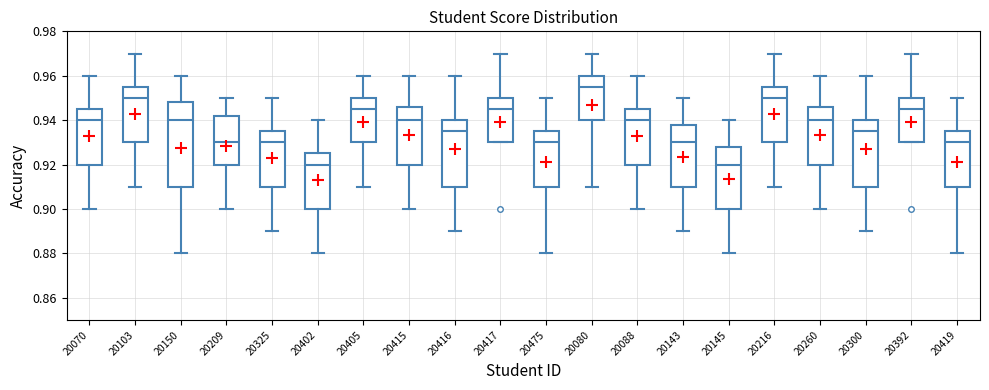

Reading left to right, read every box against the y-axis: the position of its median line, the range the box covers, and the ends of its whiskers. The values are not printed on the chart, so give them approximately, as read against the axis.

20070: median 0.940, box 0.920 to 0.946, whiskers 0.900 to 0.960
20103: median 0.950, box 0.930 to 0.956, whiskers 0.910 to 0.970
20150: median 0.940, box 0.910 to 0.948, whiskers 0.880 to 0.960
20209: median 0.930, box 0.920 to 0.942, whiskers 0.900 to 0.950
20325: median 0.930, box 0.910 to 0.936, whiskers 0.890 to 0.950
20402: median 0.920, box 0.900 to 0.926, whiskers 0.880 to 0.940
20405: median 0.946, box 0.930 to 0.950, whiskers 0.910 to 0.960
20415: median 0.940, box 0.920 to 0.946, whiskers 0.900 to 0.960
20416: median 0.936, box 0.910 to 0.940, whiskers 0.890 to 0.960
20417: median 0.946, box 0.930 to 0.950, whiskers 0.930 to 0.970
20475: median 0.930, box 0.910 to 0.936, whiskers 0.880 to 0.950
20080: median 0.956, box 0.940 to 0.960, whiskers 0.910 to 0.970
20088: median 0.940, box 0.920 to 0.946, whiskers 0.900 to 0.960
20143: median 0.930, box 0.910 to 0.938, whiskers 0.890 to 0.950
20145: median 0.920, box 0.900 to 0.928, whiskers 0.880 to 0.940
20216: median 0.950, box 0.930 to 0.956, whiskers 0.910 to 0.970
20260: median 0.940, box 0.920 to 0.946, whiskers 0.900 to 0.960
20300: median 0.936, box 0.910 to 0.940, whiskers 0.890 to 0.960
20392: median 0.946, box 0.930 to 0.950, whiskers 0.930 to 0.970
20419: median 0.930, box 0.910 to 0.936, whiskers 0.880 to 0.950